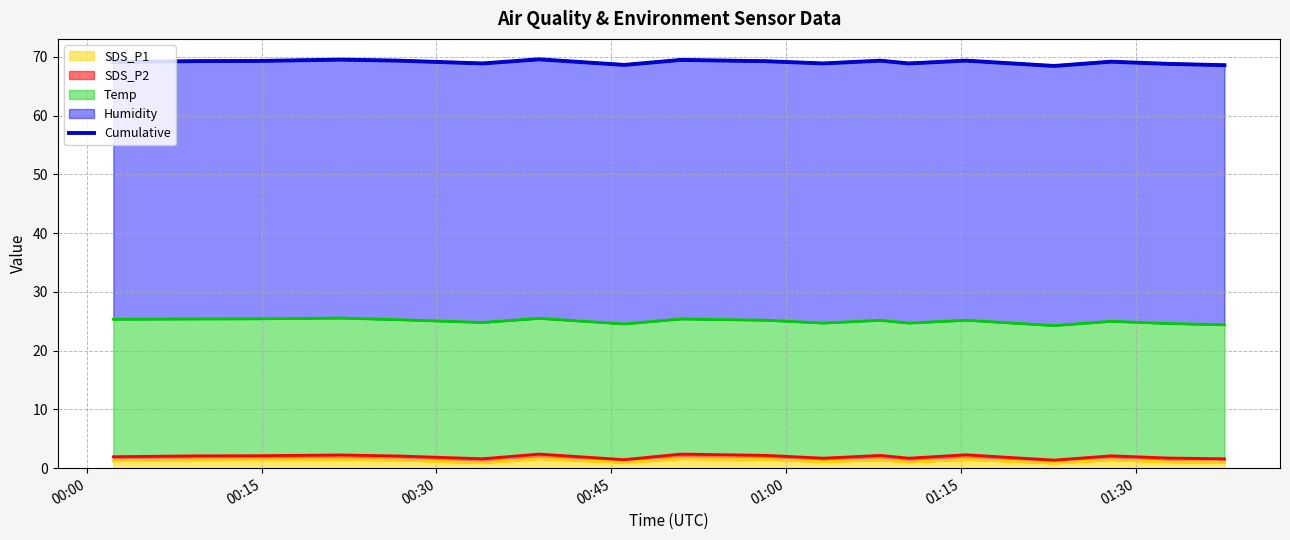

What is the label of the 18th point from the right?

00:00